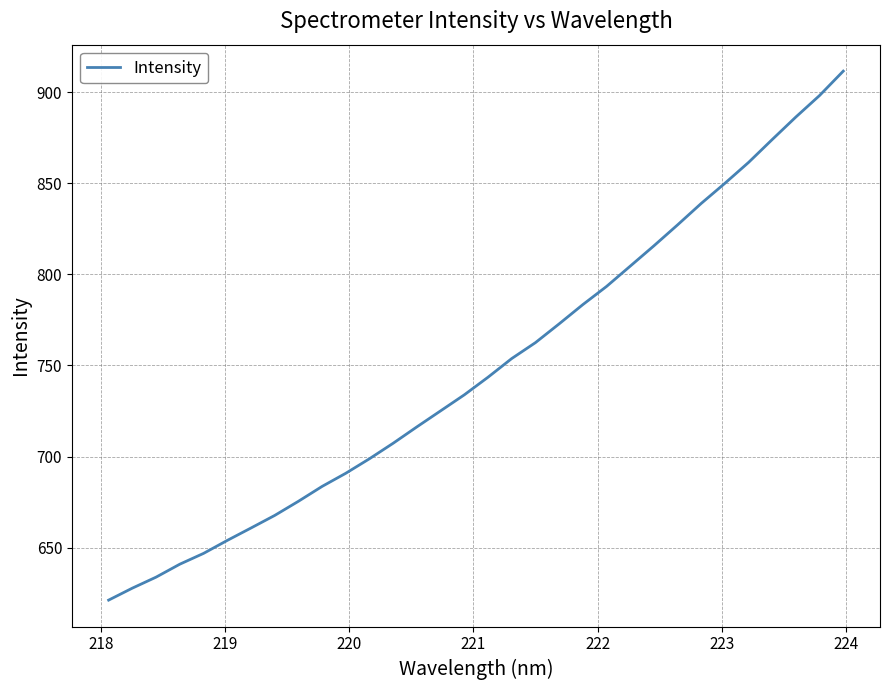

What is the smallest value displayed?

621.3